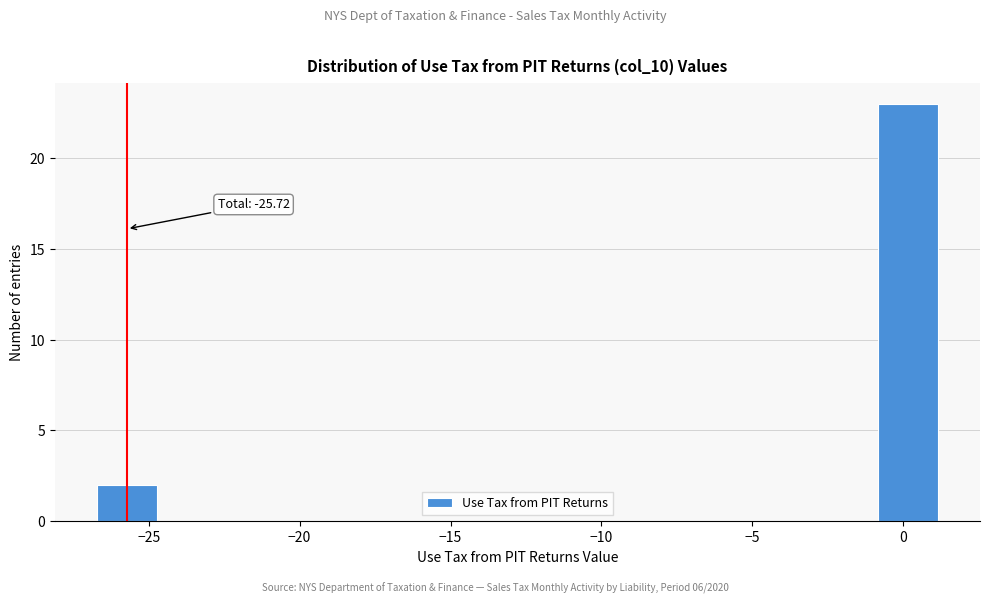

Around what value on the x-axis is the tallest bar? Give the approximate position of its centre, as read against the axis.

0.0